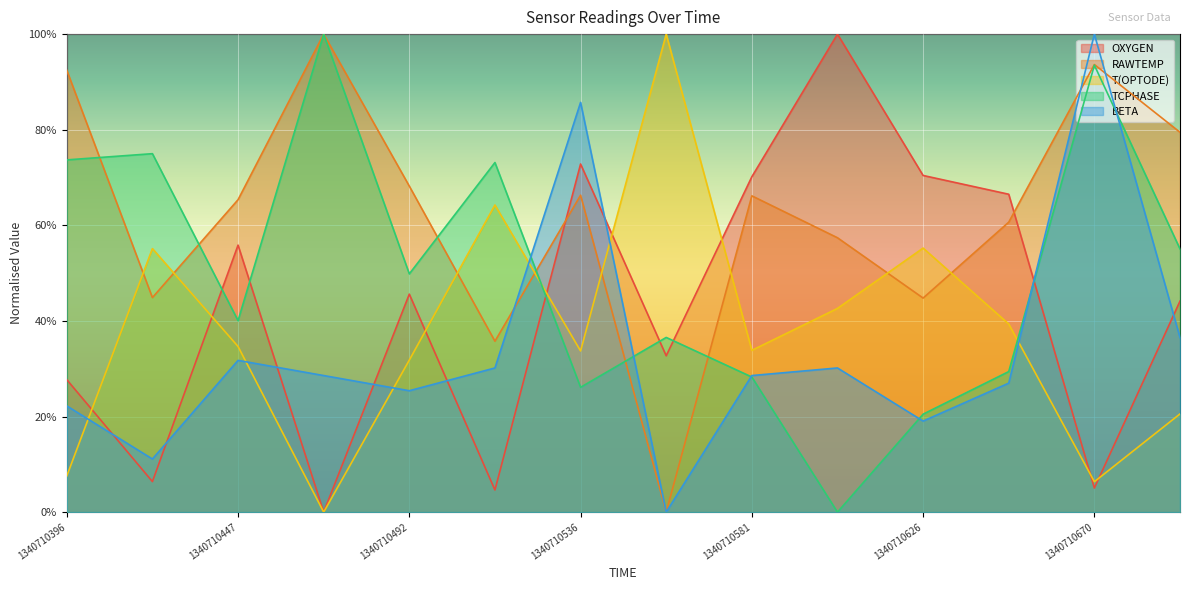

How many data points in T(OPTODE) are above 34?

7